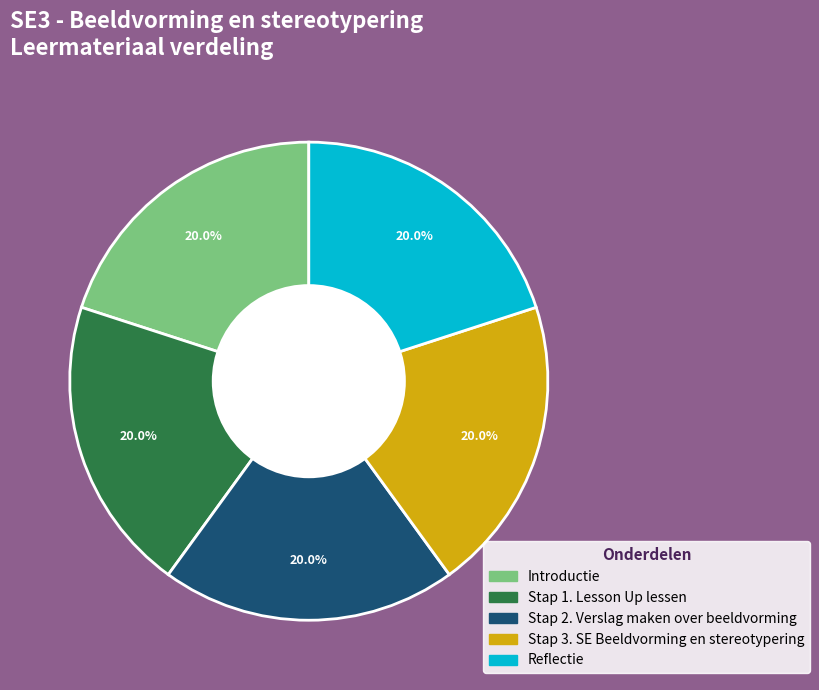

To the nearest percent, what portion does Reflectie represent?

20%